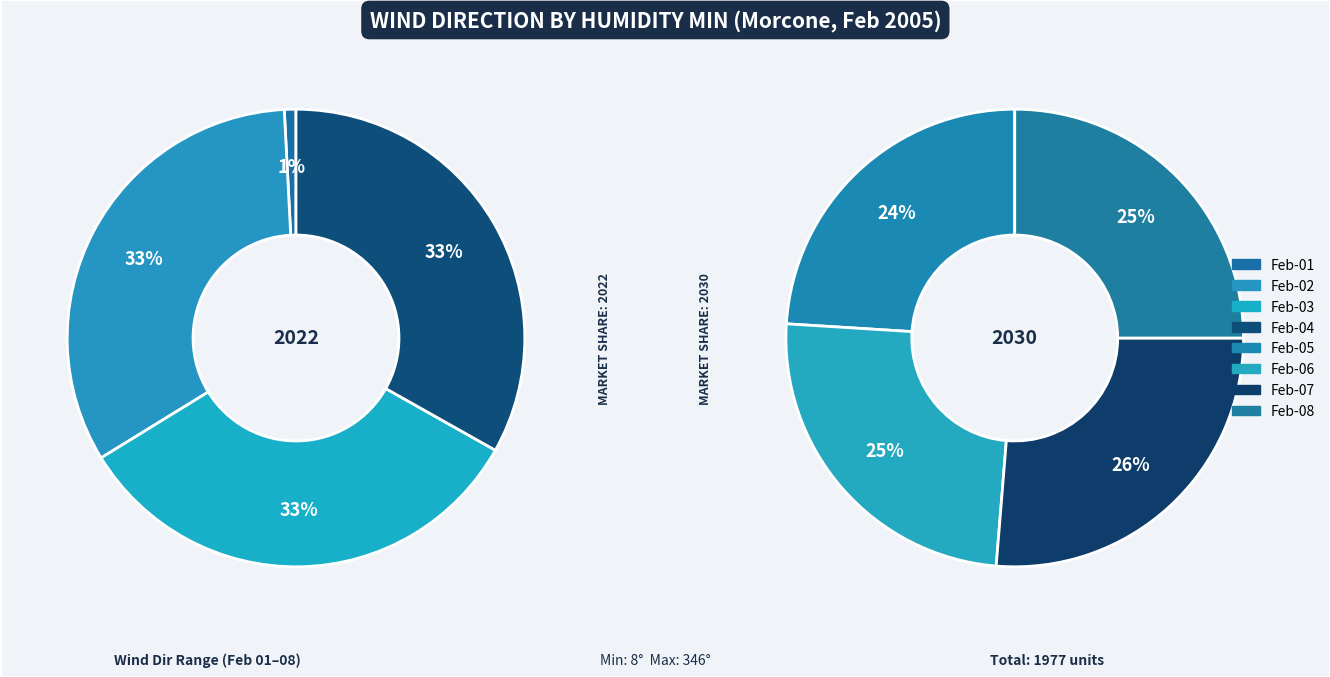

The 62 slice represents 24% of the pie. True or false?

False